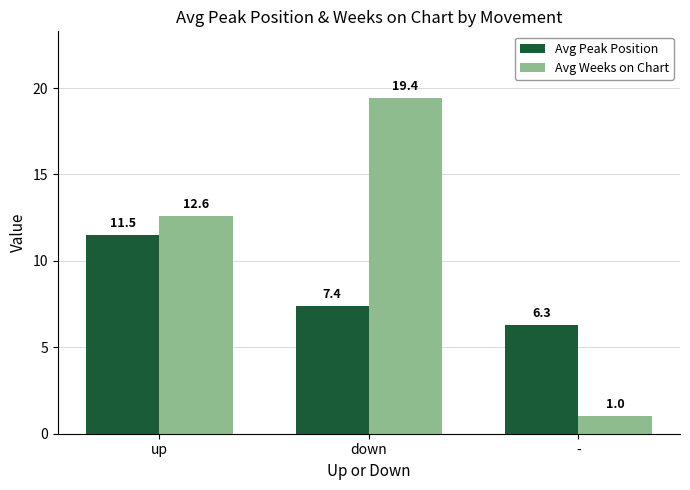

Read the Avg Peak Position value at -.

6.3